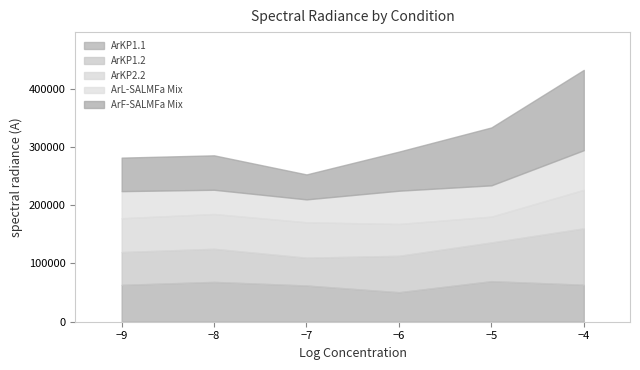

Reading left to right, transcribe all the data shown in this chart.

ArKP1.1: -9=63233	-8=68347	-7=62176	-6=50626	-5=69574	-4=63459
ArKP1.2: -9=56302	-8=56795	-7=47717	-6=62465	-5=66451	-4=96760
ArKP2.2: -9=58014	-8=59655	-7=60681	-6=54617	-5=44253	-4=66049
ArL-SALMFa Mix: -9=46458	-8=41586	-7=39295	-6=57033	-5=53662	-4=67947
ArF-SALMFa Mix: -9=57501	-8=59050	-7=42821	-6=67083	-5=99347	-4=137804